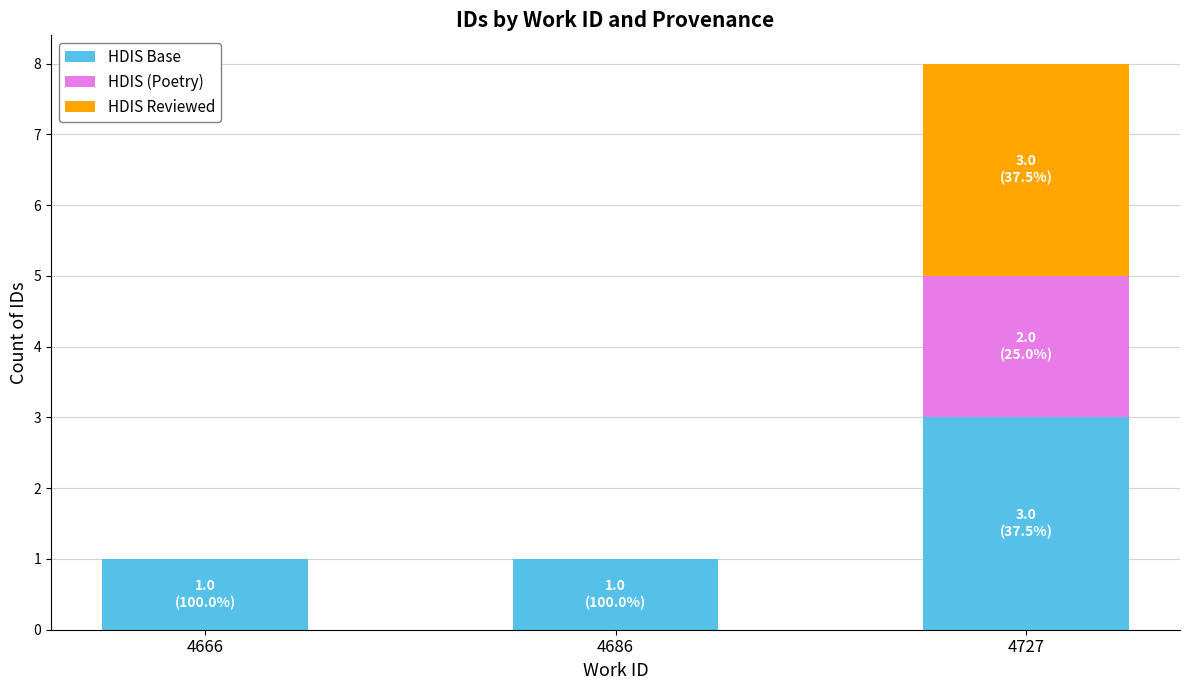

True or false: HDIS Base has a value of 2 at 4727.

False